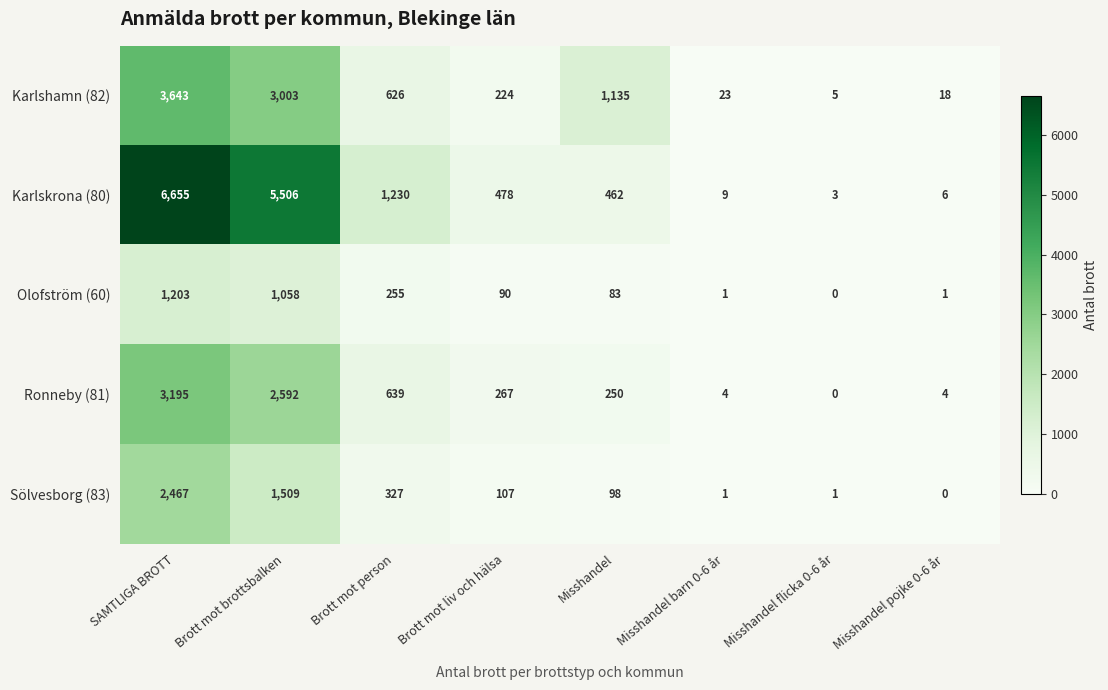

Which series has the widest spread of values?

Karlskrona (80)